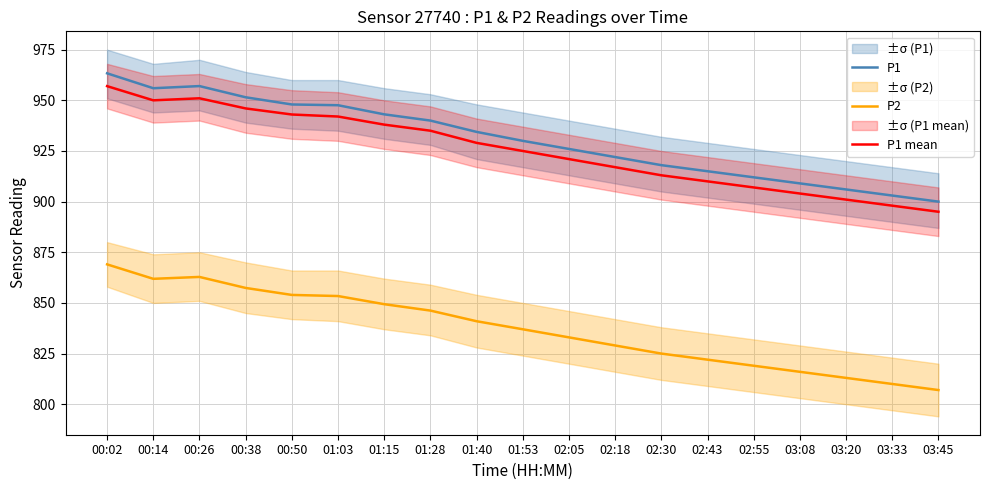

Which series has the largest total across all categories?

P1